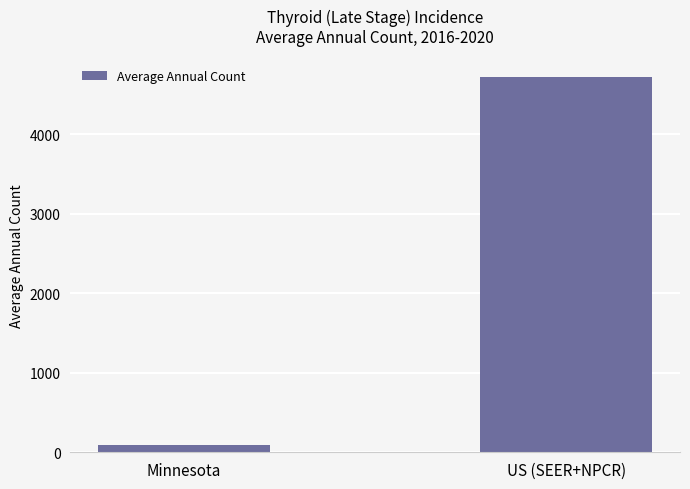

What value does the data have at Minnesota, to the nearest 10?

90